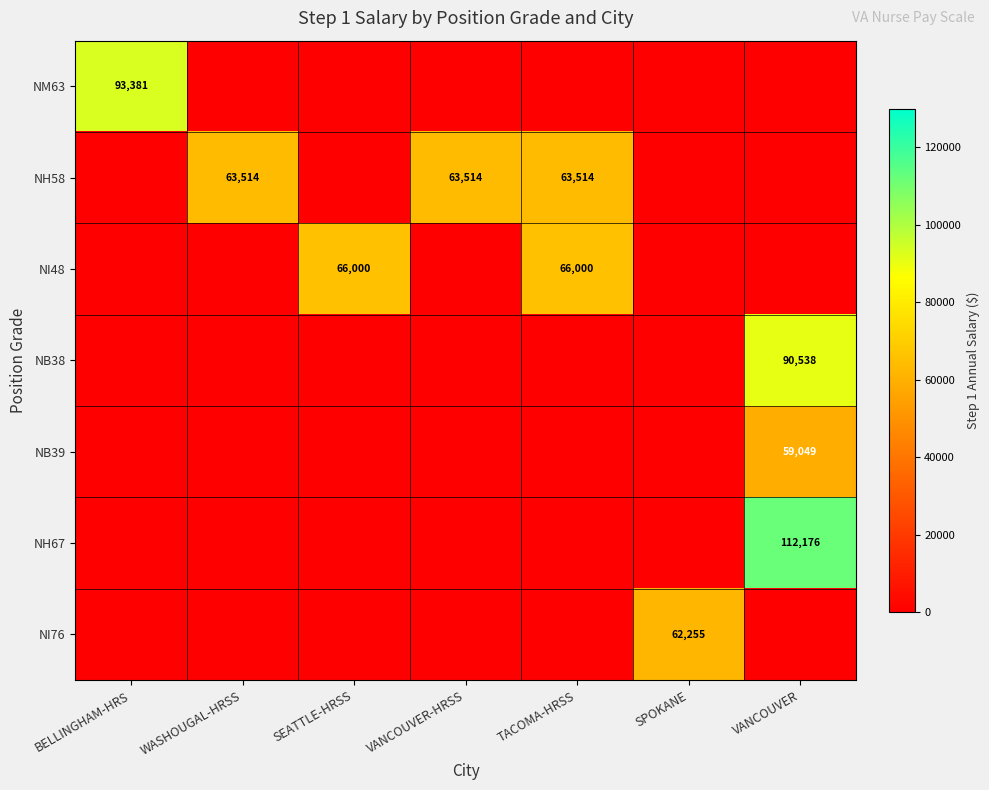

The NI48 series shows 66000 at SEATTLE-HRSS. True or false?

True